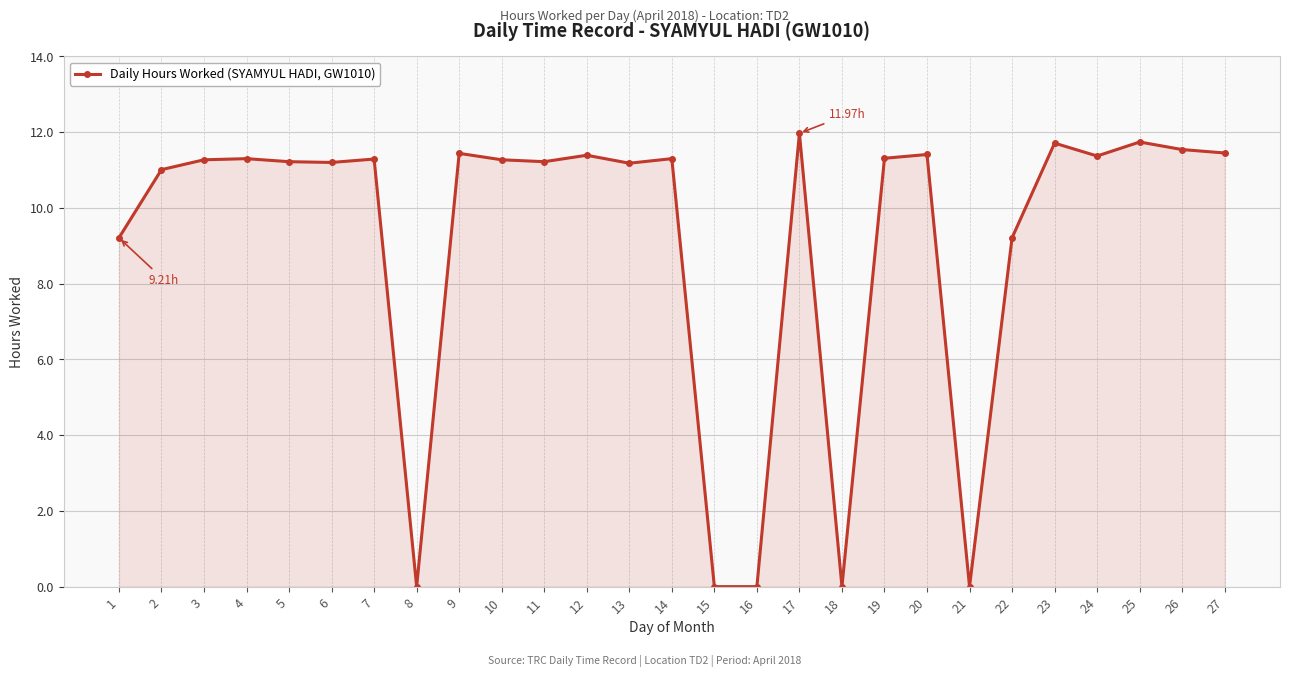

What is the sum of the values at 17 and 20?

23.4